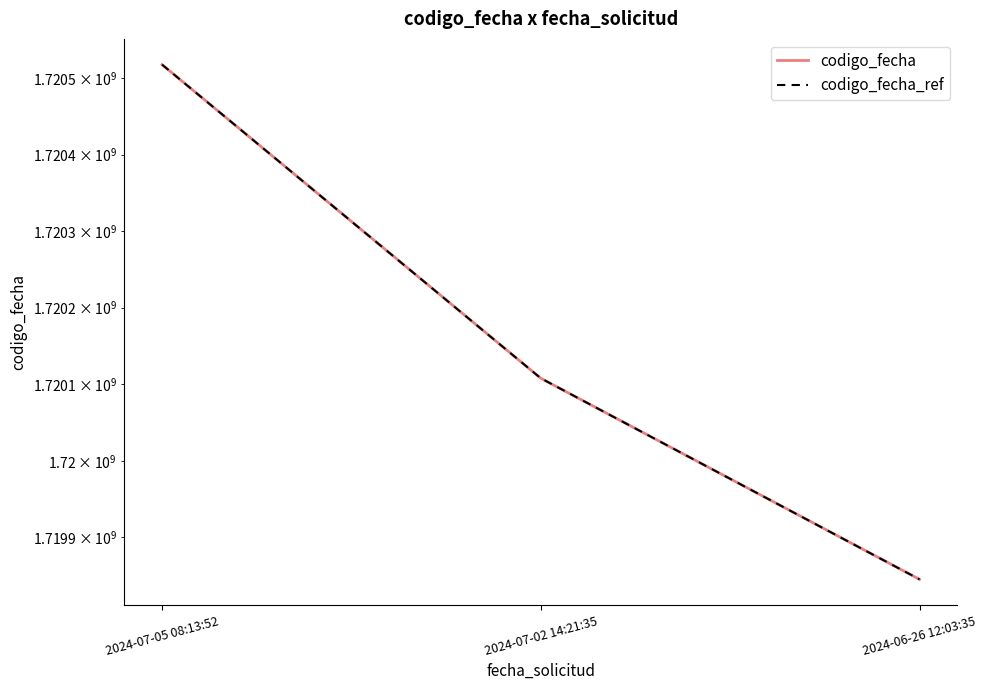

Which series has the largest total across all categories?

codigo_fecha